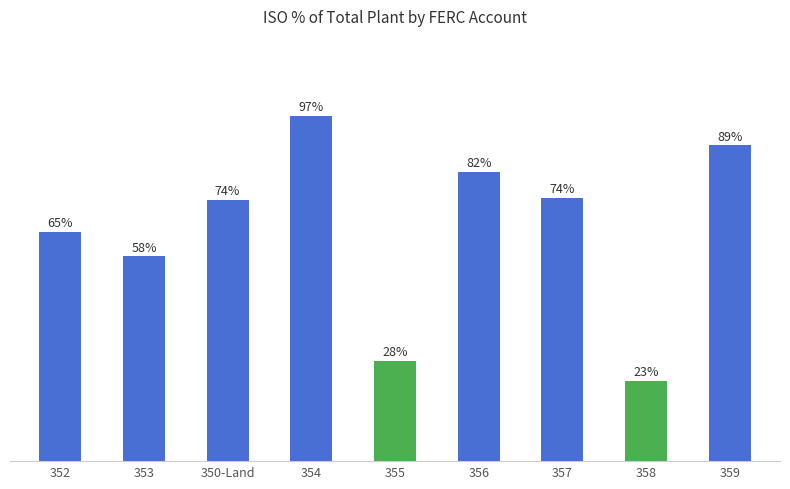

Where does the data first go above 73?

350-Land